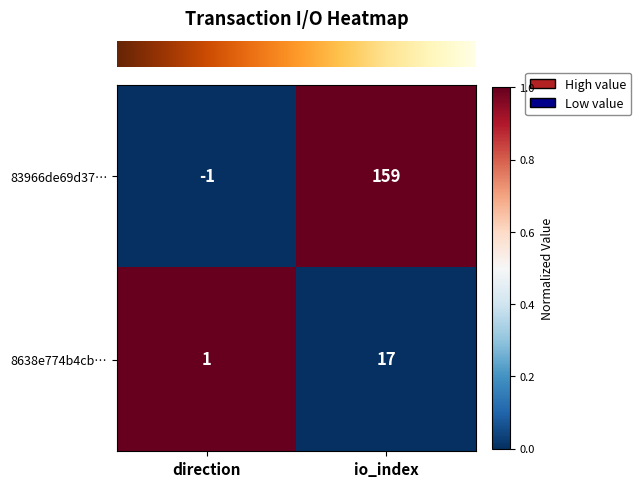

Which series has the widest spread of values?

83966de69d37…